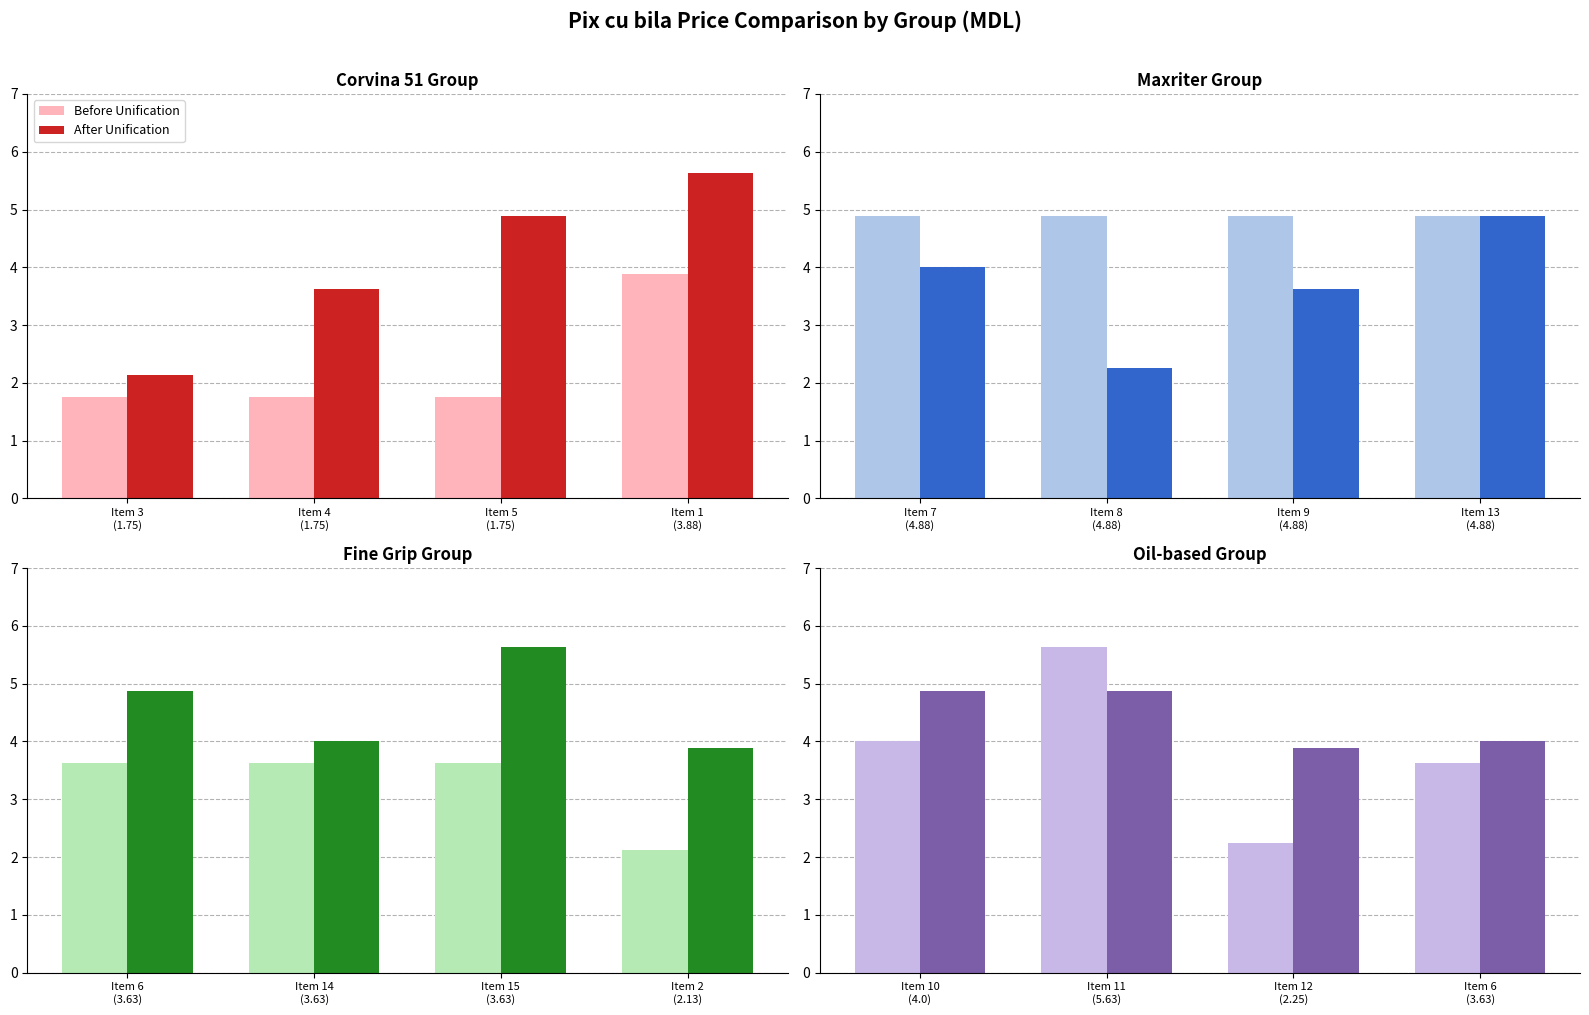

Is the value of Before Unification at Item 12 (2.25) greater than the value of After Unification at Item 6 (3.63)?

No